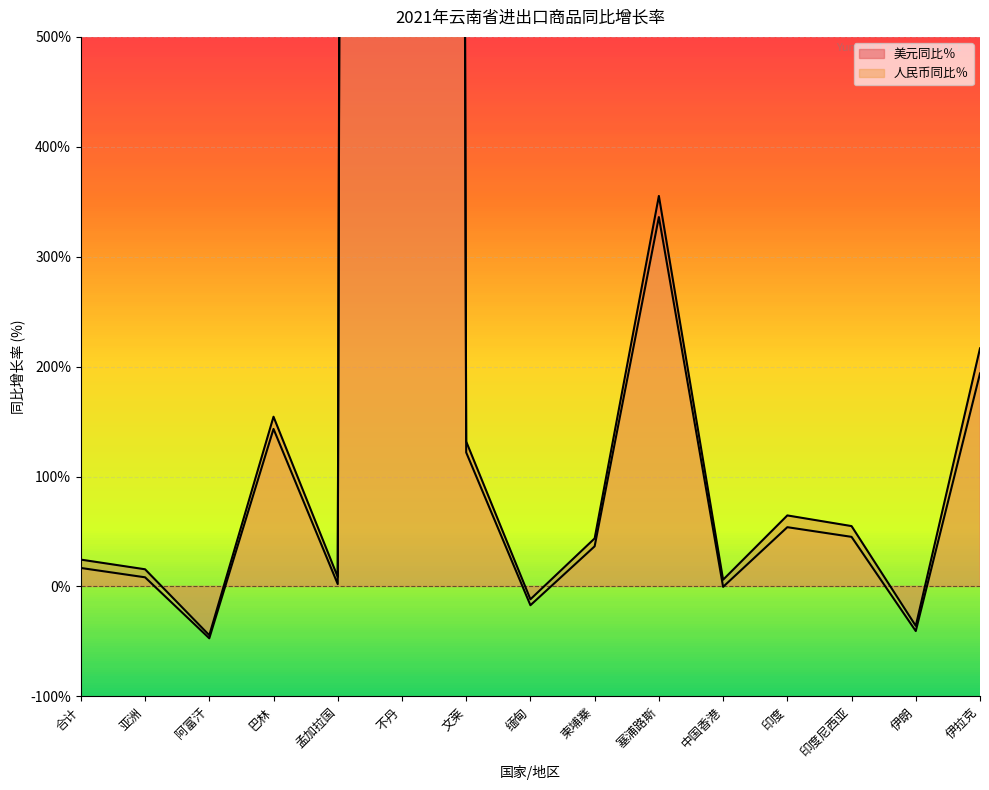

How many lines are shown in the chart?

2